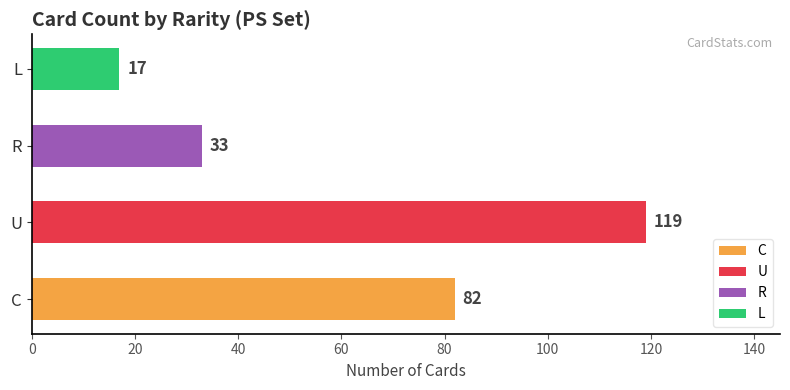

What is the difference between the second highest and second lowest values?

49